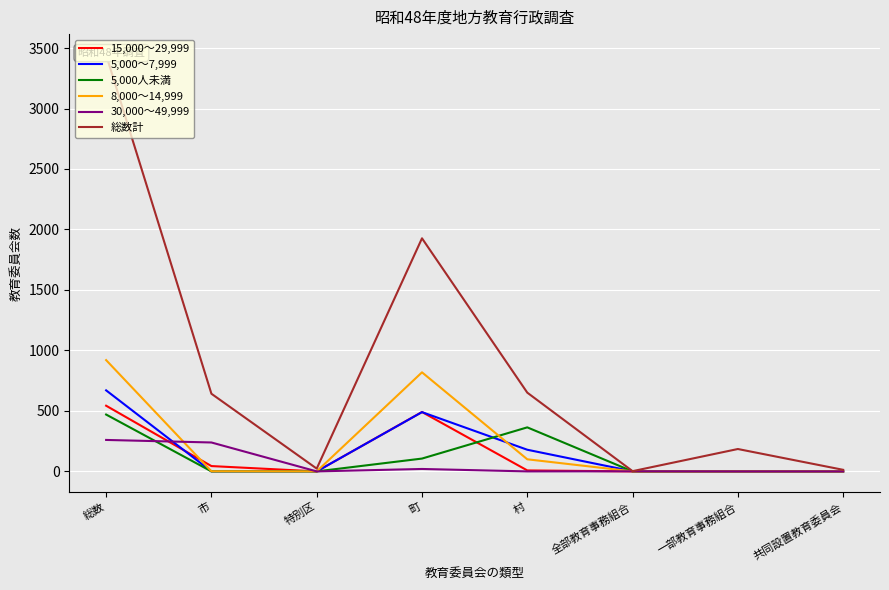

What is the value of the 30,000～49,999 point at the 2nd from the left?

239